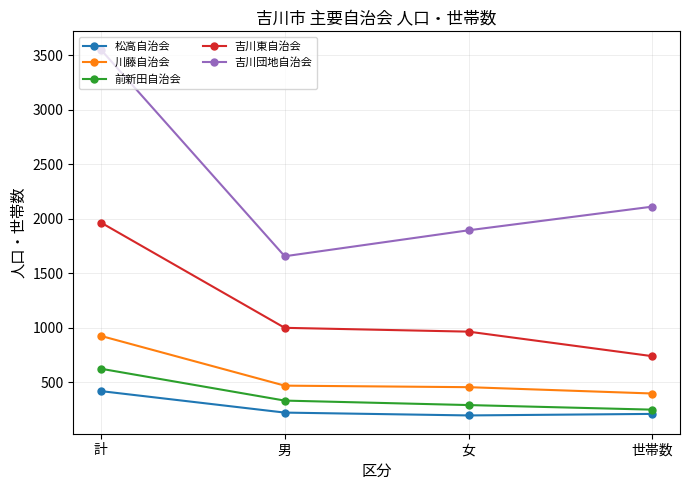

How many values in the 吉川団地自治会 series are below 2111?

2